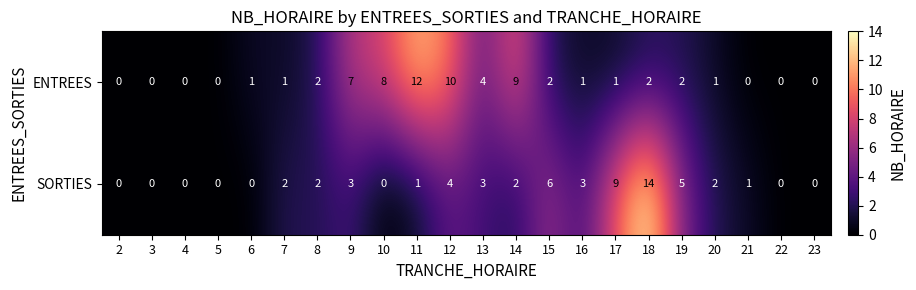

At which category is the sum across all series the highest?

18